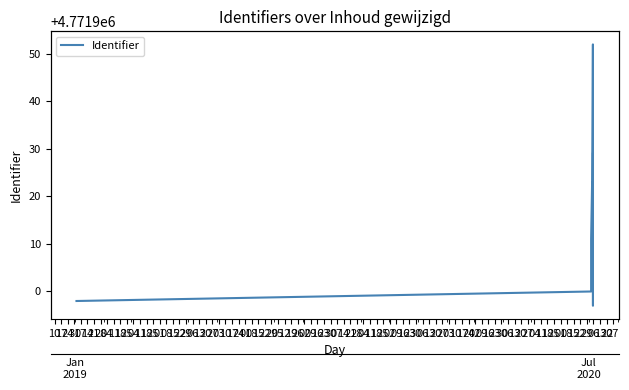

Is it true that the value at 14 is 4771917?

True